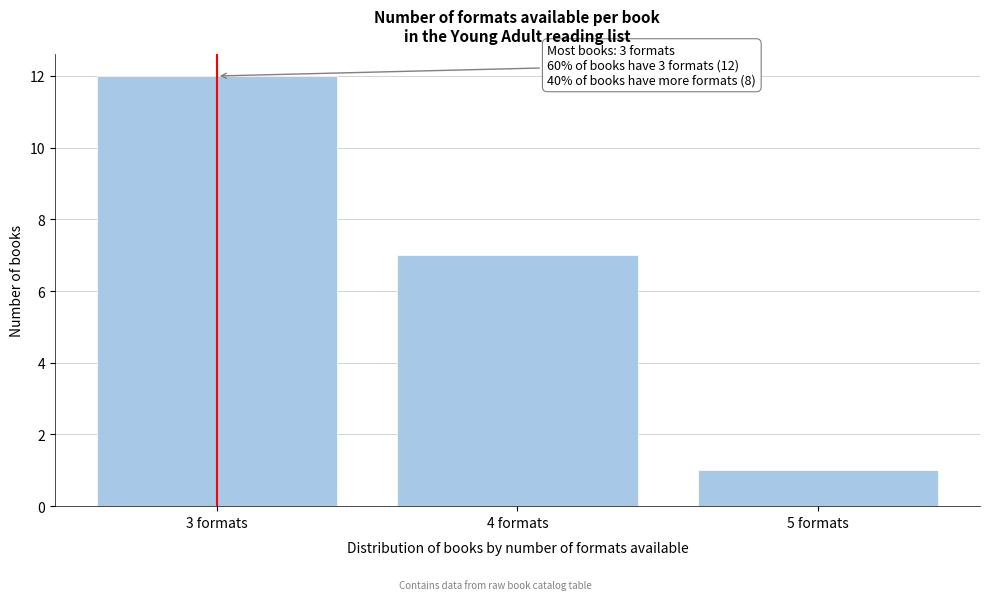

Reading left to right, list all the values displayed in this chart.

12	7	1